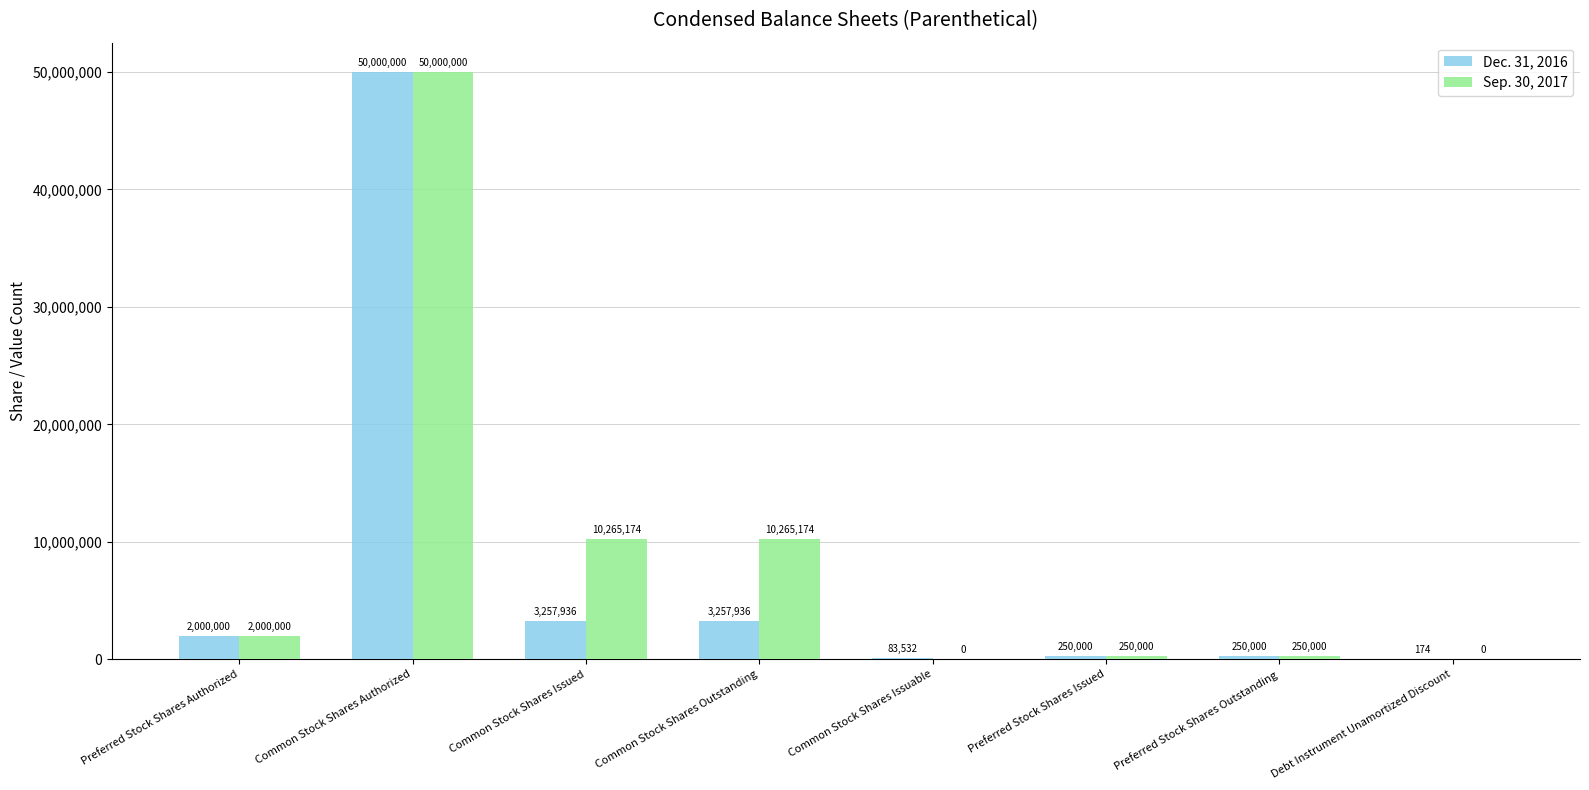

Between Common Stock Shares Authorized and Common Stock Shares Issuable, which series saw the biggest shift?

Sep. 30, 2017